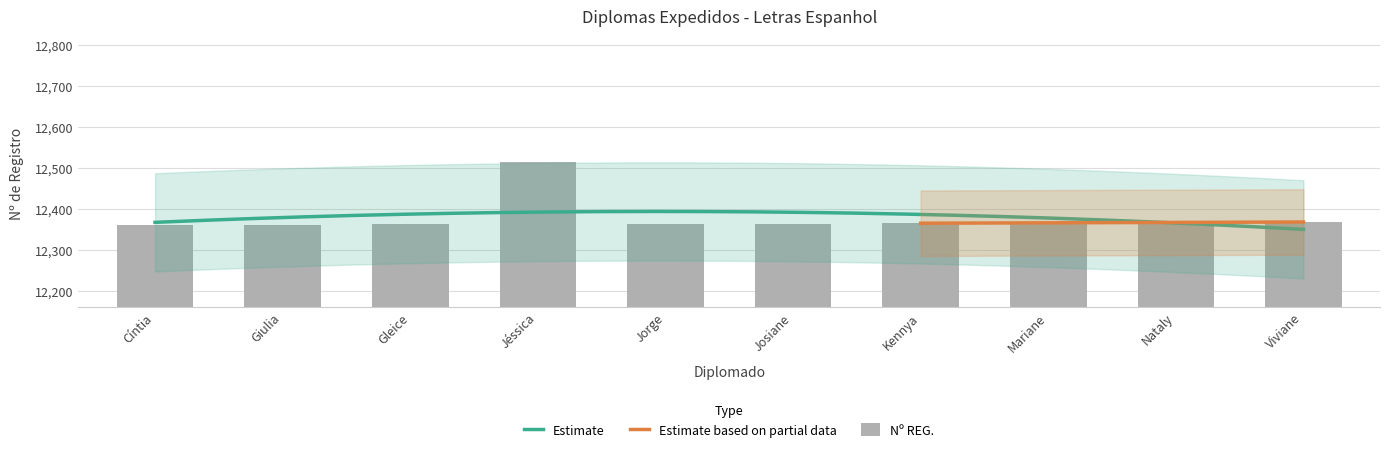

What position from the right is Jorge?

6